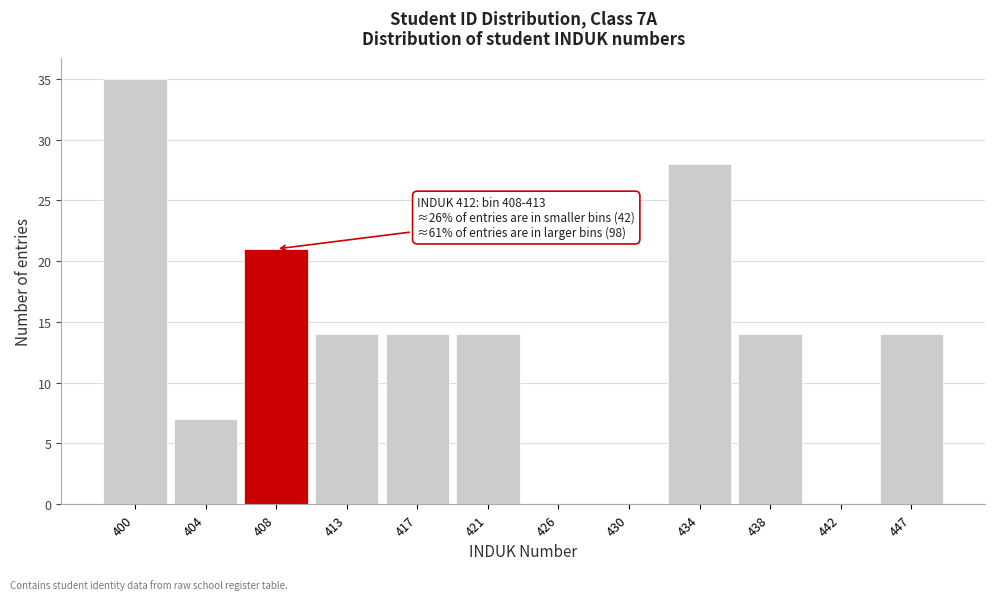

Reading left to right, transcribe all the data shown in this chart.

400=35	404=7	408=21	413=14	417=14	421=14	426=0	430=0	434=28	438=14	442=0	447=14